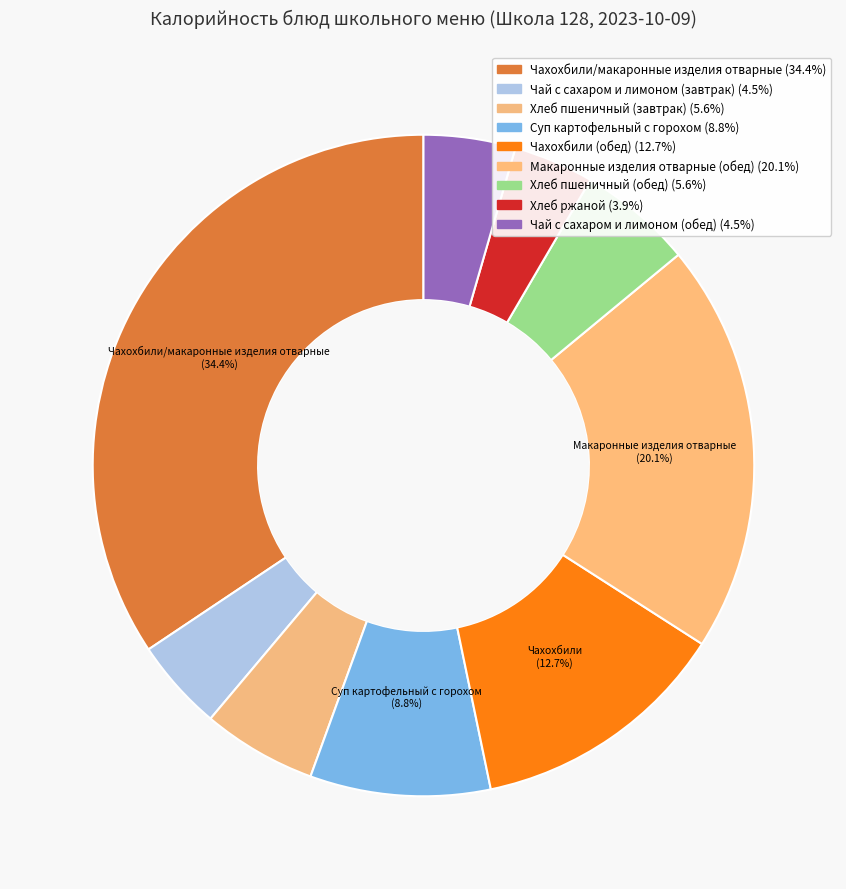

To the nearest percent, what is the difference between the largest and smallest slice percentages?

30%